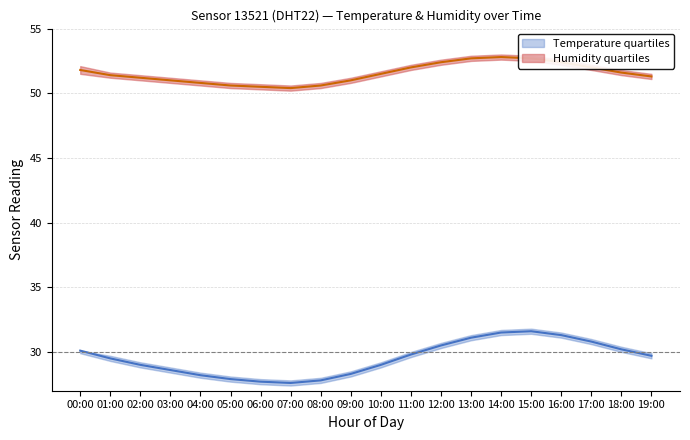

What position from the left is 17:00?

18